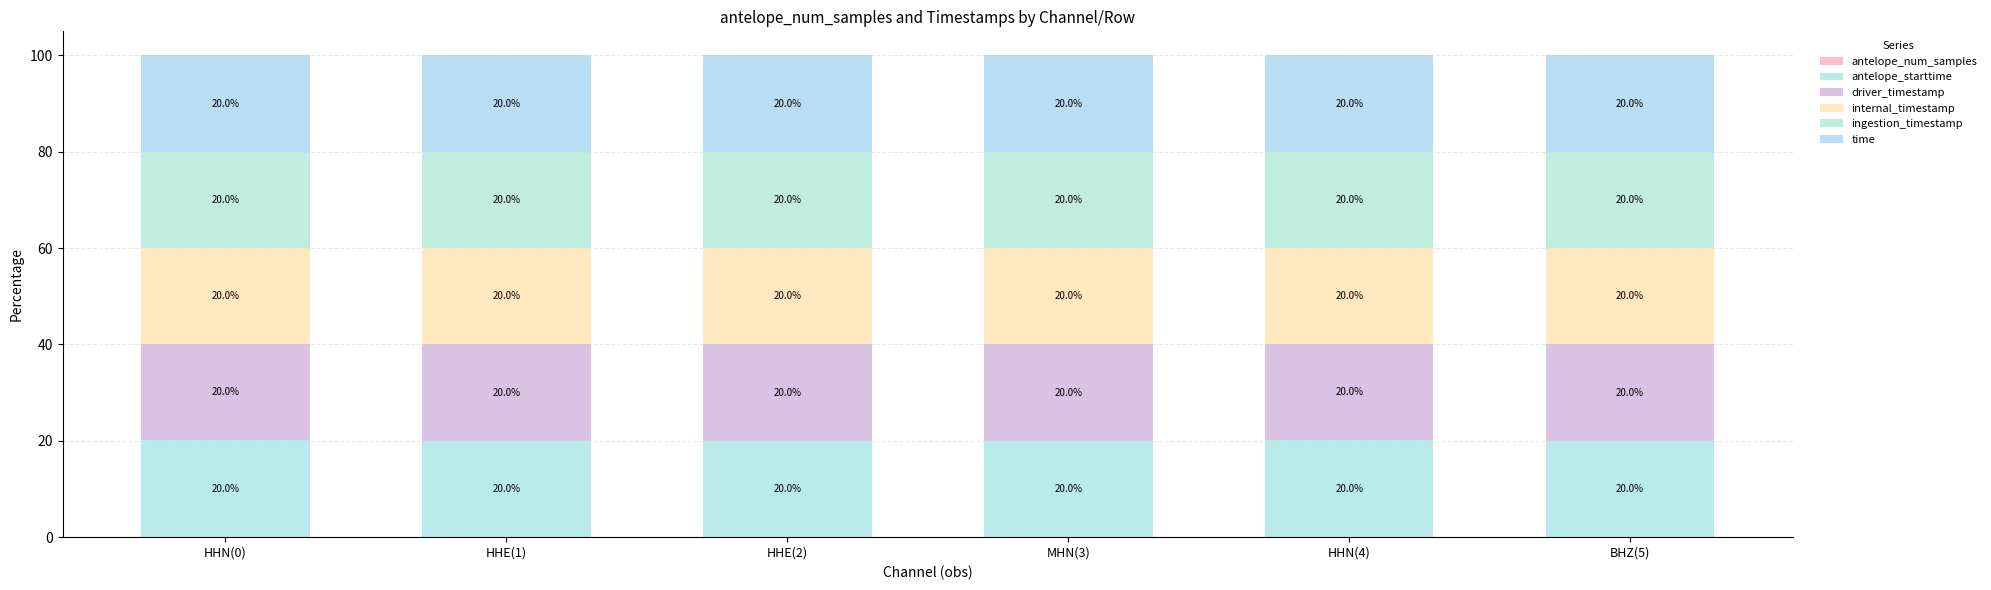

At which label does antelope_num_samples reach its minimum?

HHE(1)